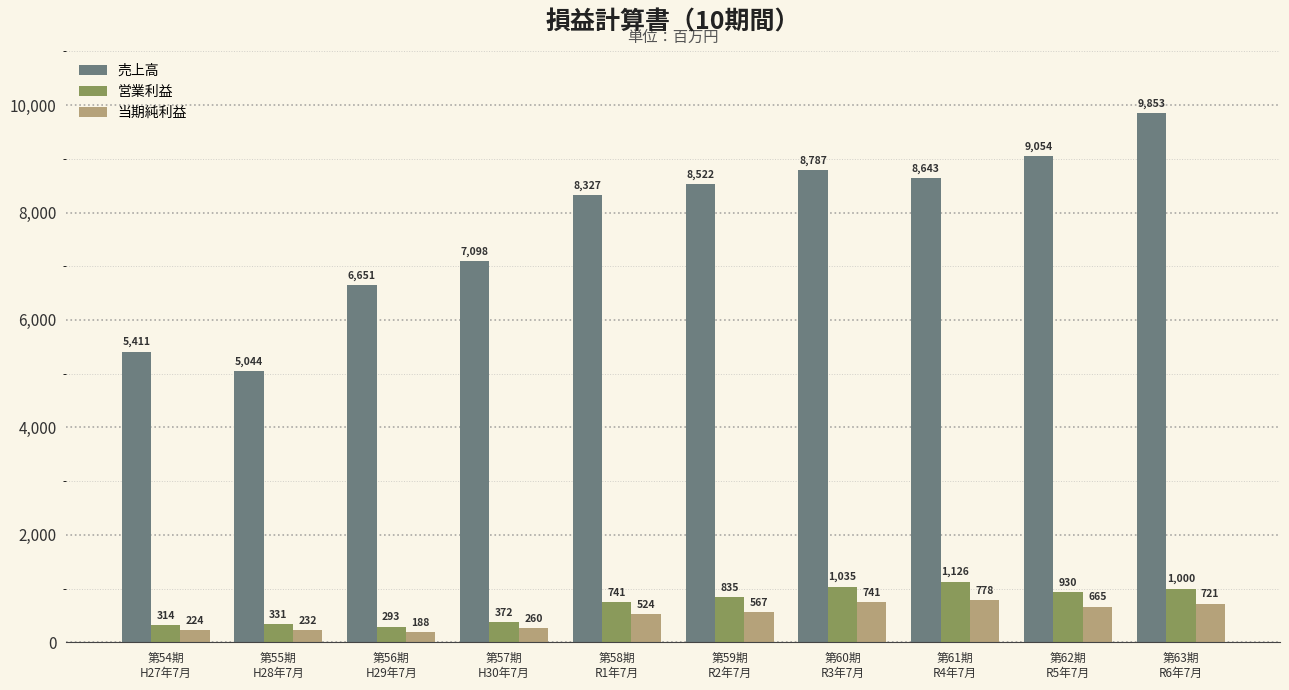

Reading left to right, list all the values displayed in this chart.

売上高: 5411	5044	6651	7098	8327	8522	8787	8643	9054	9853
営業利益: 314	331	293	372	741	835	1035	1126	930	1000
当期純利益: 224	232	188	260	524	567	741	778	665	721